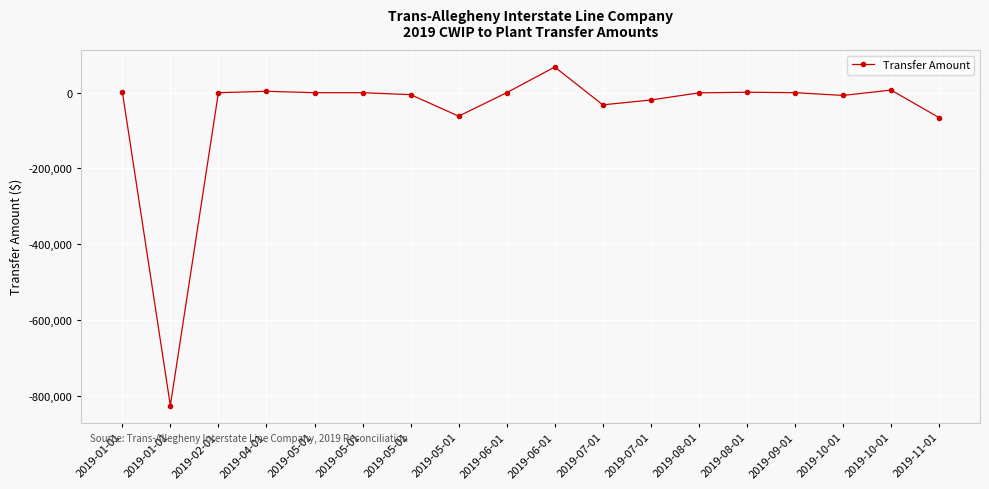

Reading left to right, what are all the values shown in this chart?

2019-01-01=3000.0	2019-01-01=-826502.8	2019-02-01=125.0	2019-04-01=3892.7	2019-05-01=111.9	2019-05-01=111.9	2019-05-01=-4937.1	2019-05-01=-61836.3	2019-06-01=204.3	2019-06-01=67999.1	2019-07-01=-31973.9	2019-07-01=-19113.1	2019-08-01=-290.5	2019-08-01=1329.0	2019-09-01=242.6	2019-10-01=-7068.4	2019-10-01=7068.4	2019-11-01=-65795.3